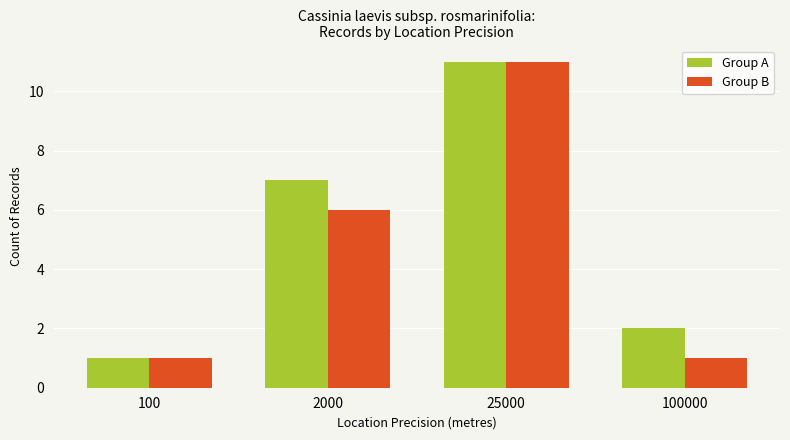

Which series changed the most between 100 and 2000?

Group A